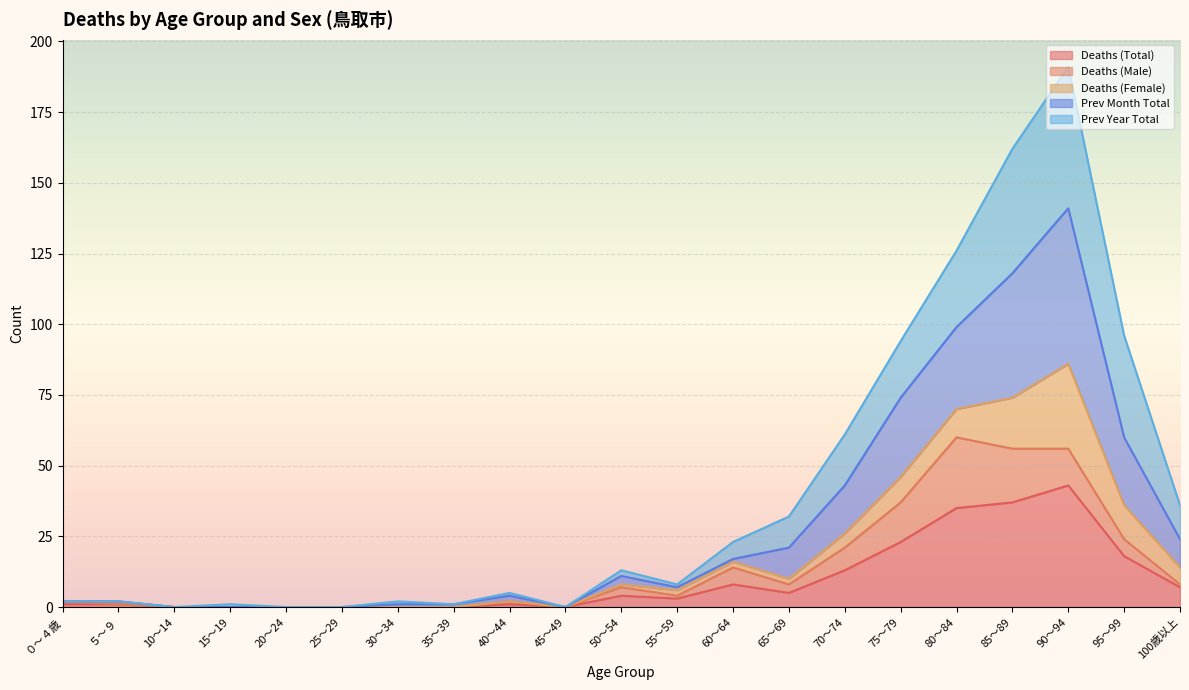

Is it true that Deaths (Total) equals -22 at 30～34?

False